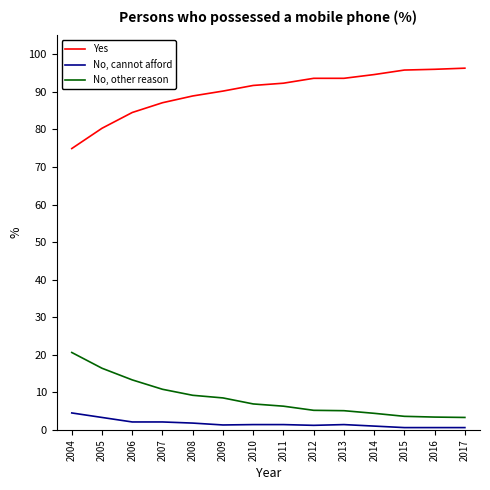

What are all the series names shown in the legend?

Yes, No, cannot afford, No, other reason